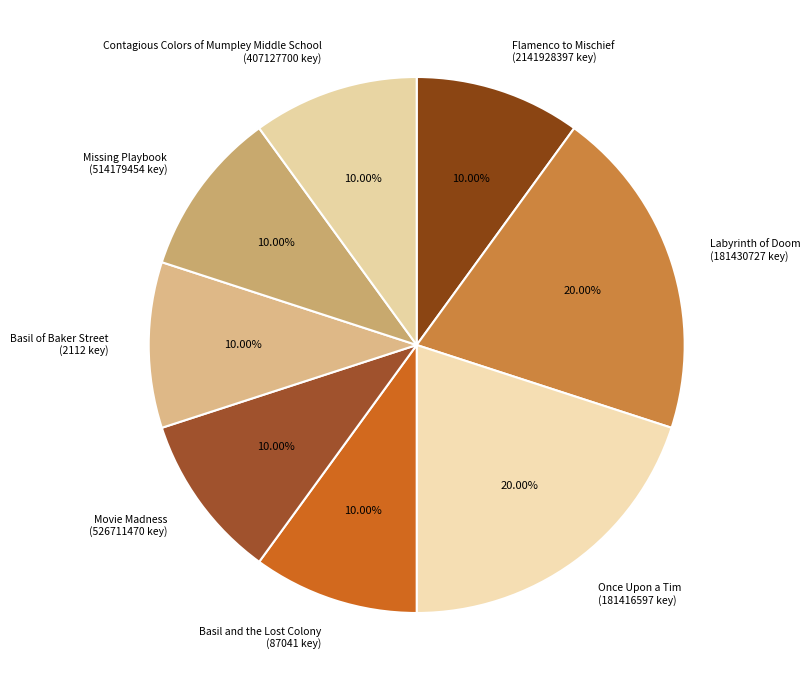

Which has a higher value, Labyrinth of Doom (181430727 key) or Flamenco to Mischief (2141928397 key)?

Labyrinth of Doom (181430727 key)